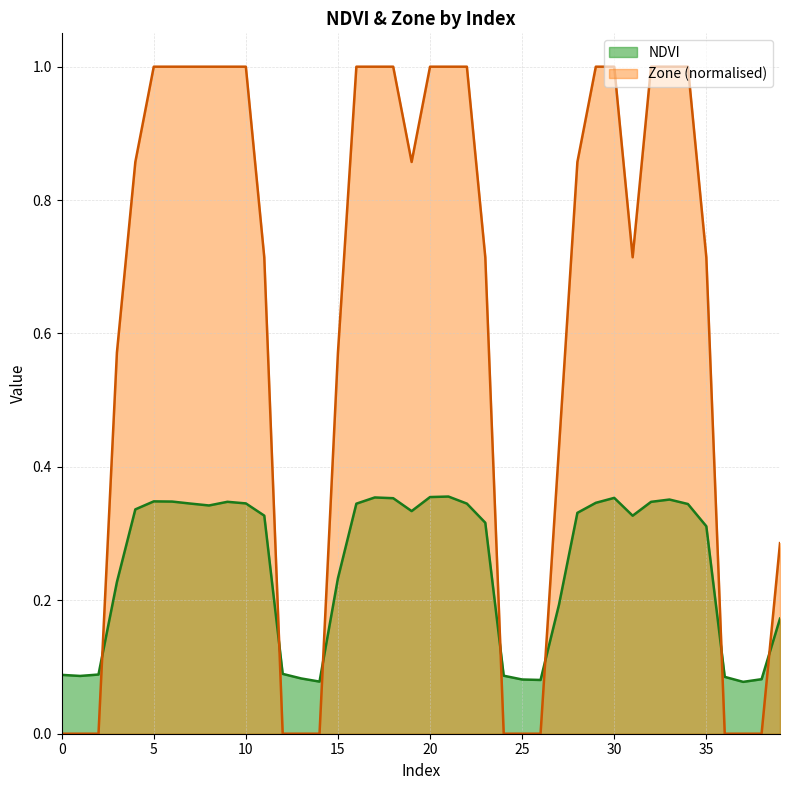

At which category is the sum across all series the highest?

21